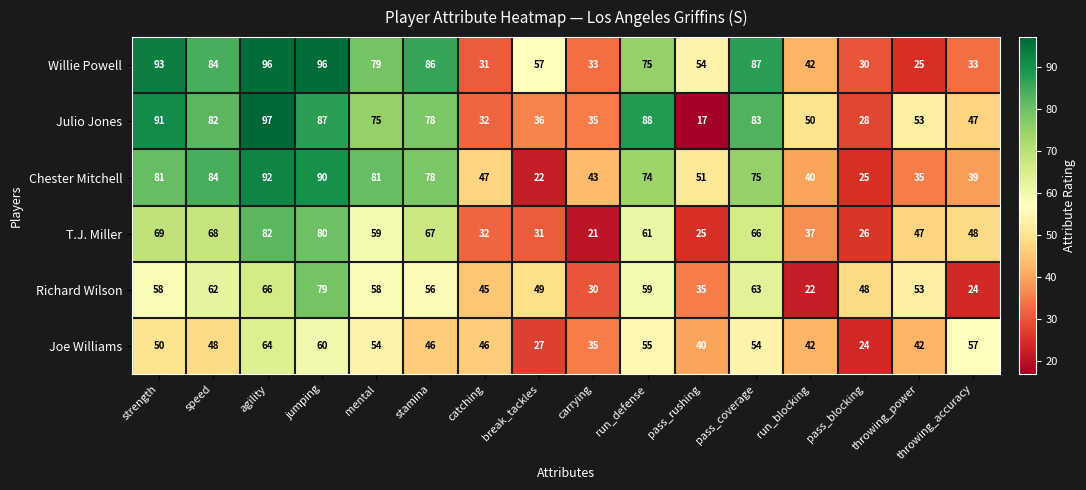

At which label does Joe Williams first exceed 48?

strength